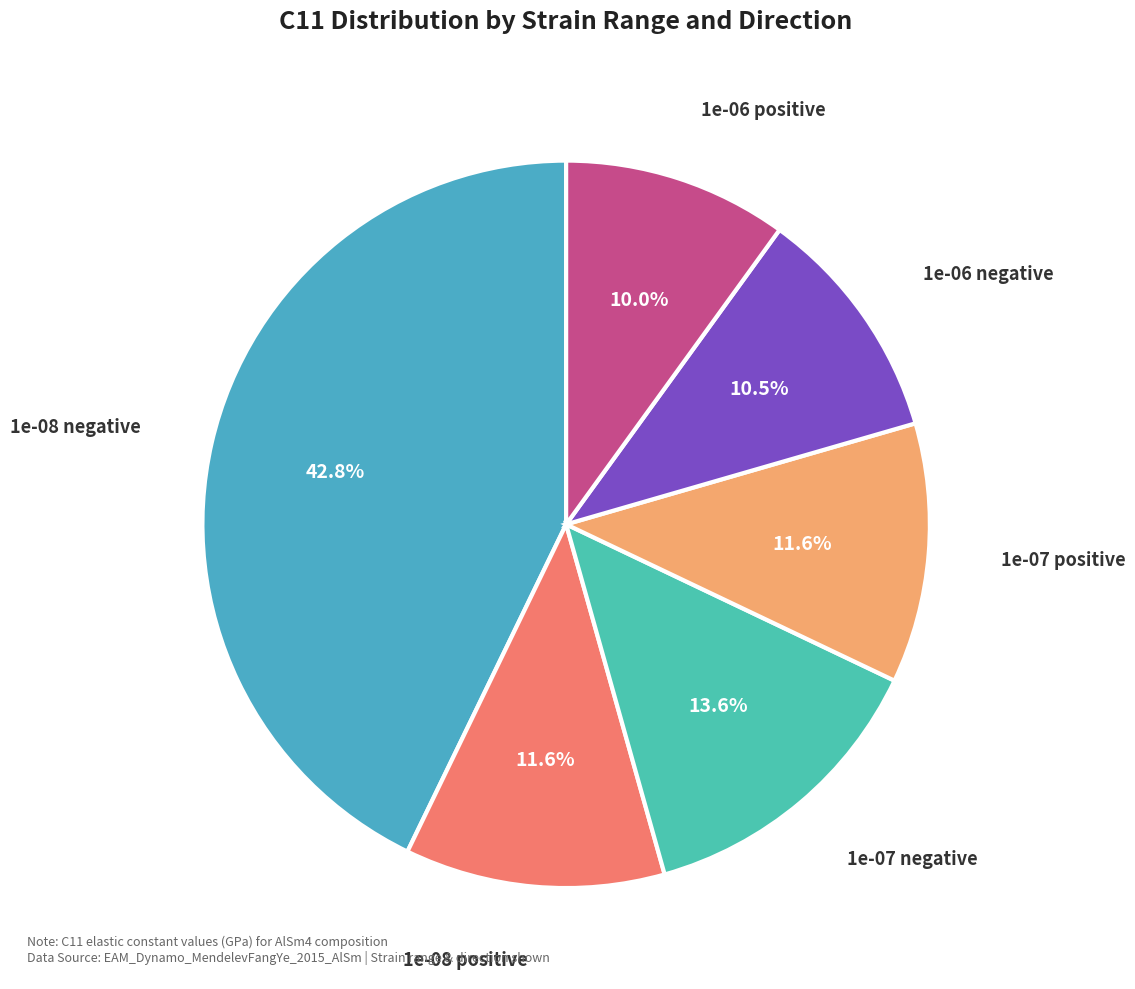

What is the smallest slice in the pie chart?

1e-06 positive